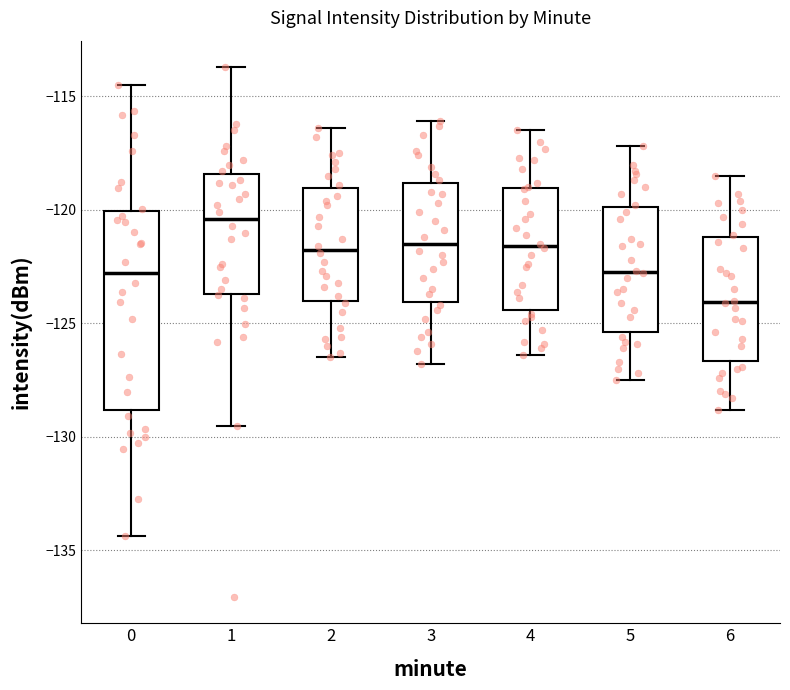

Where does the median line of the box at x = 6 sit on the y-axis? The values are not printed on the chart, so give them approximately, as read against the axis.

-124.0